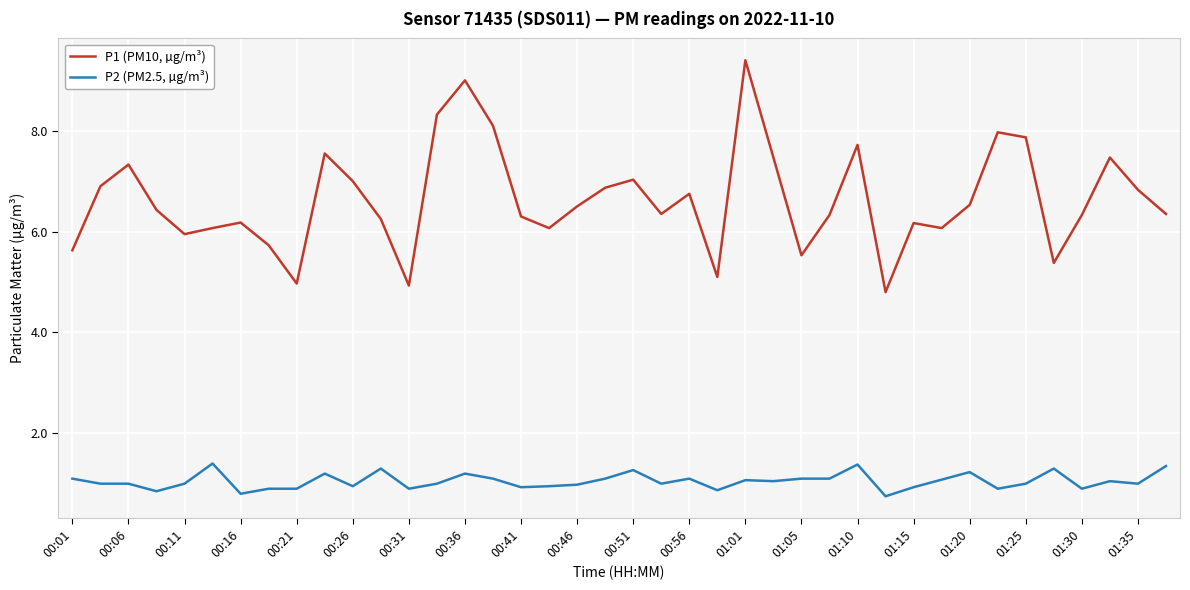

What is the maximum value shown in the chart?

9.4